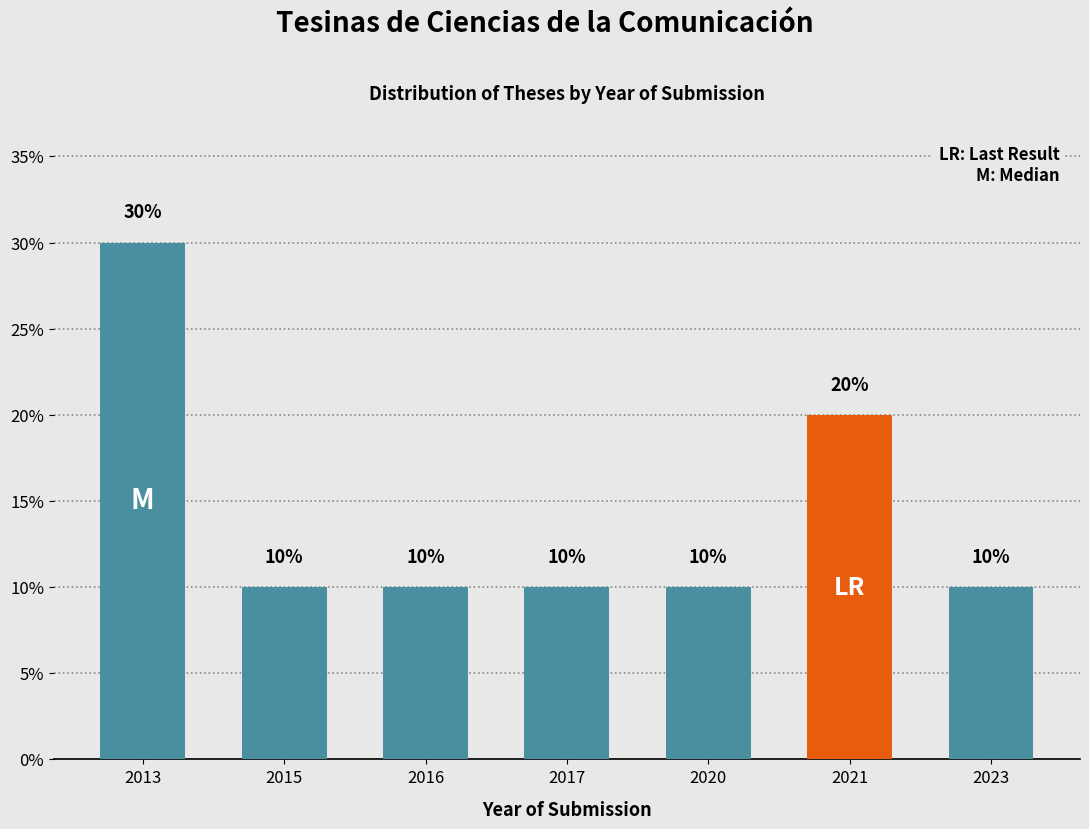

Which has a higher value, 2017 or 2021?

2021